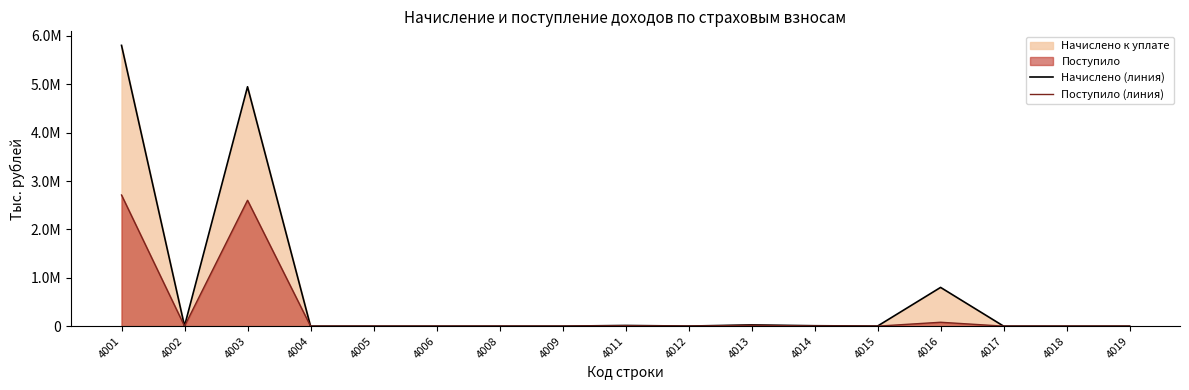

Reading left to right, list all the values displayed in this chart.

Начислено (линия): 4001=5803524	4002=2458	4003=4947981	4004=27	4005=94	4006=7	4008=310	4009=59	4011=14172	4012=1367	4013=25794	4014=8661	4015=1667	4016=800618	4017=250	4018=30	4019=29
Поступило (линия): 4001=2710753	4002=0	4003=2601730	4004=0	4005=6	4006=0	4008=109	4009=23	4011=8382	4012=494	4013=16498	4014=3715	4015=222	4016=80393	4017=46	4018=28	4019=19